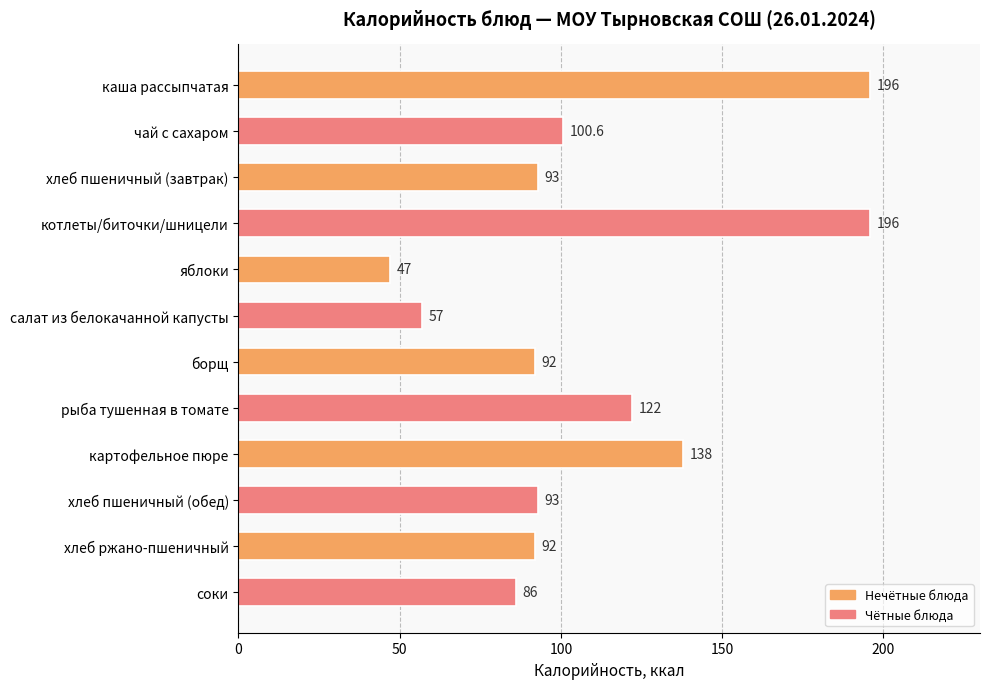

The value at котлеты/биточки/шницели is 196.0. True or false?

True